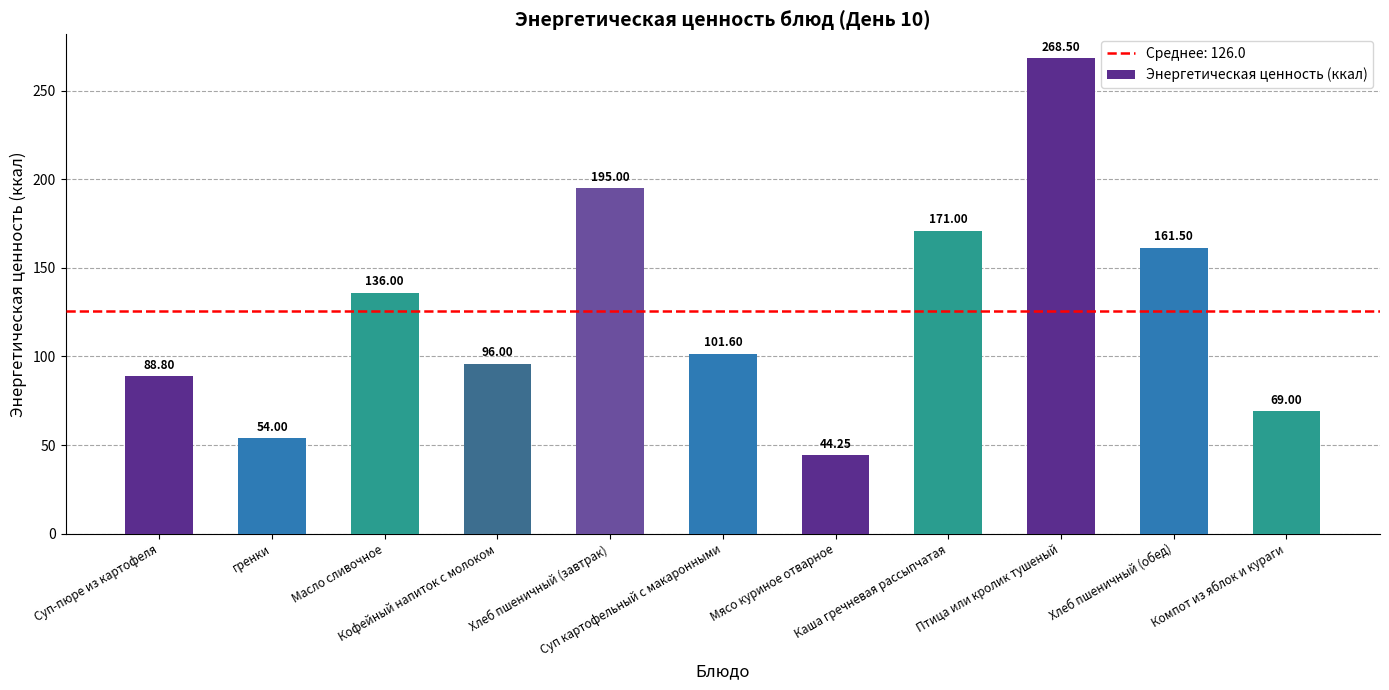

Which label corresponds to the largest value in the chart?

Птица или кролик тушеный